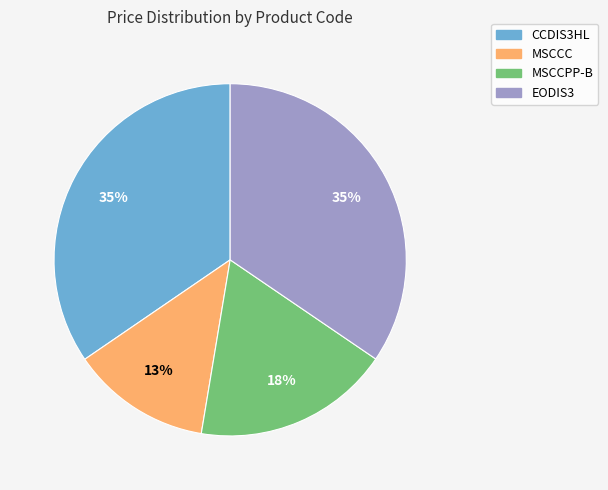

What percentage is the EODIS3 slice, to the nearest percent?

35%